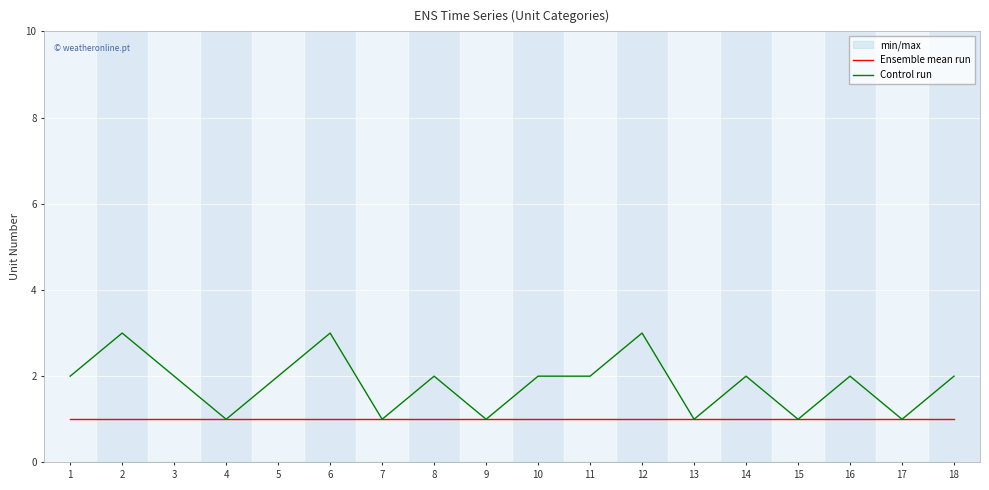

Reading left to right, what are all the values shown in this chart?

Ensemble mean run: 1=1	2=1	3=1	4=1	5=1	6=1	7=1	8=1	9=1	10=1	11=1	12=1	13=1	14=1	15=1	16=1	17=1	18=1
Control run: 1=2	2=3	3=2	4=1	5=2	6=3	7=1	8=2	9=1	10=2	11=2	12=3	13=1	14=2	15=1	16=2	17=1	18=2